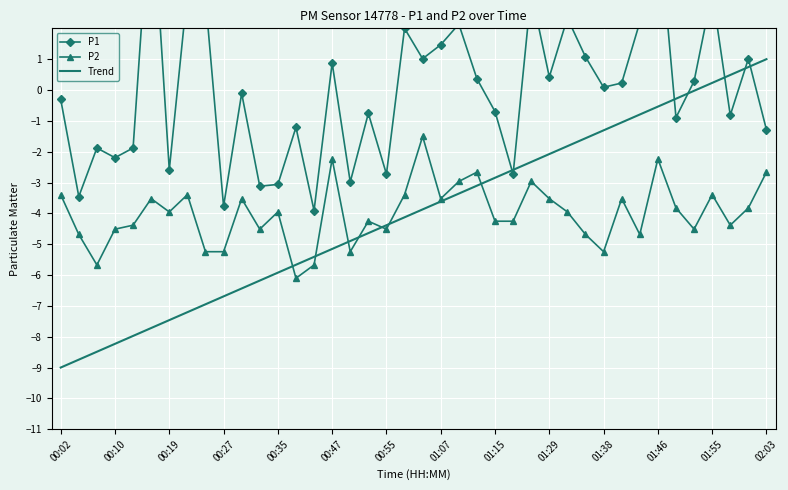

How many values in the P1 series are below 0?

20